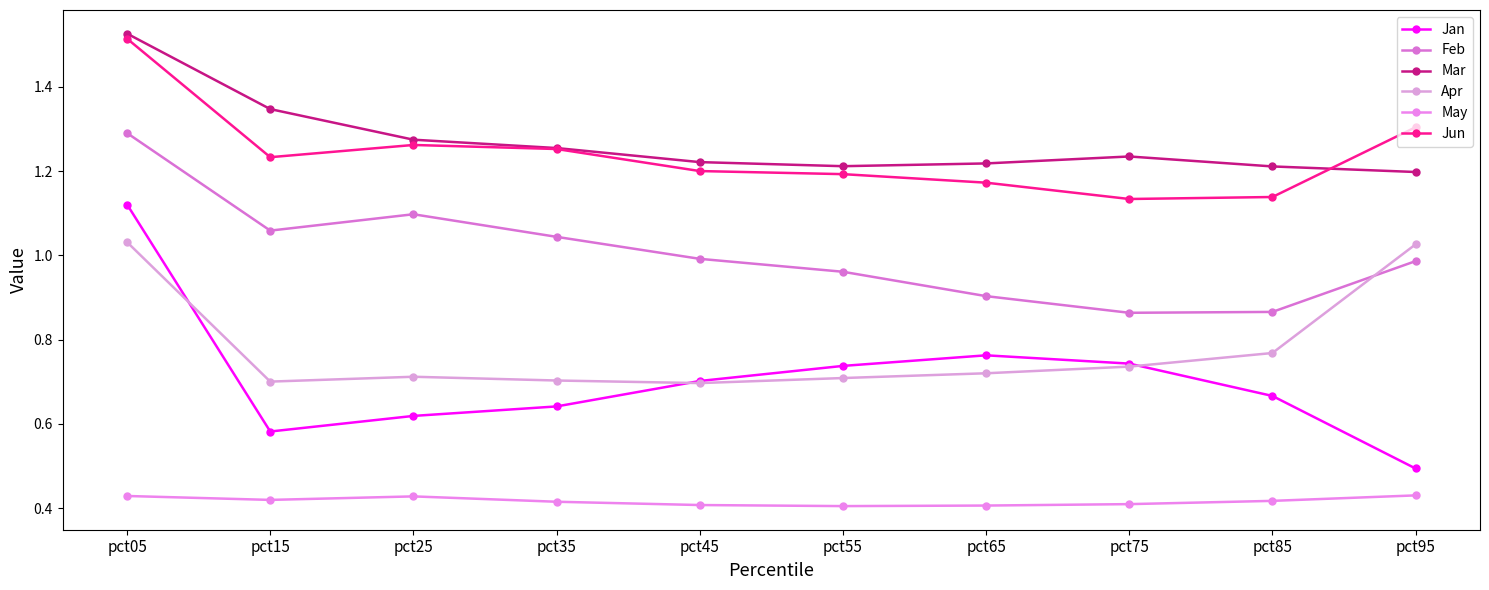

What is the lowest value of the Apr series?

0.7